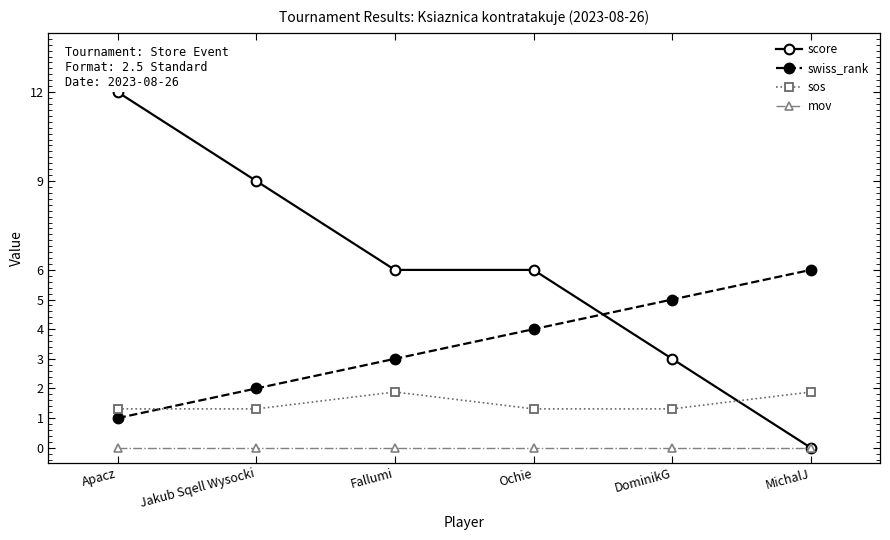

What are all the series names shown in the legend?

score, swiss_rank, sos, mov